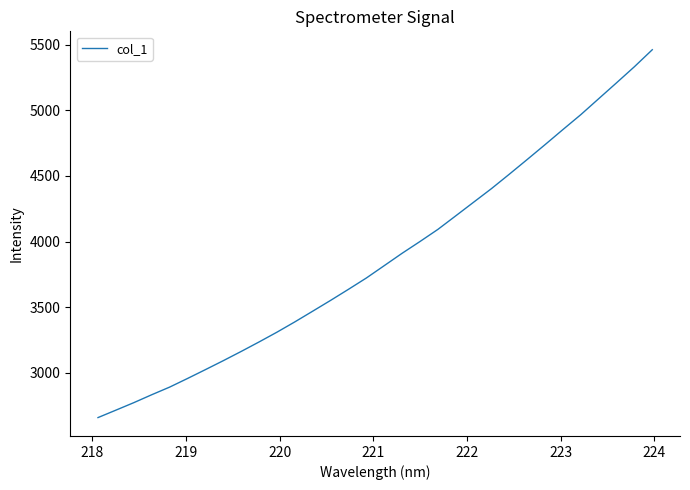

What is the maximum value shown in the chart?

5462.9